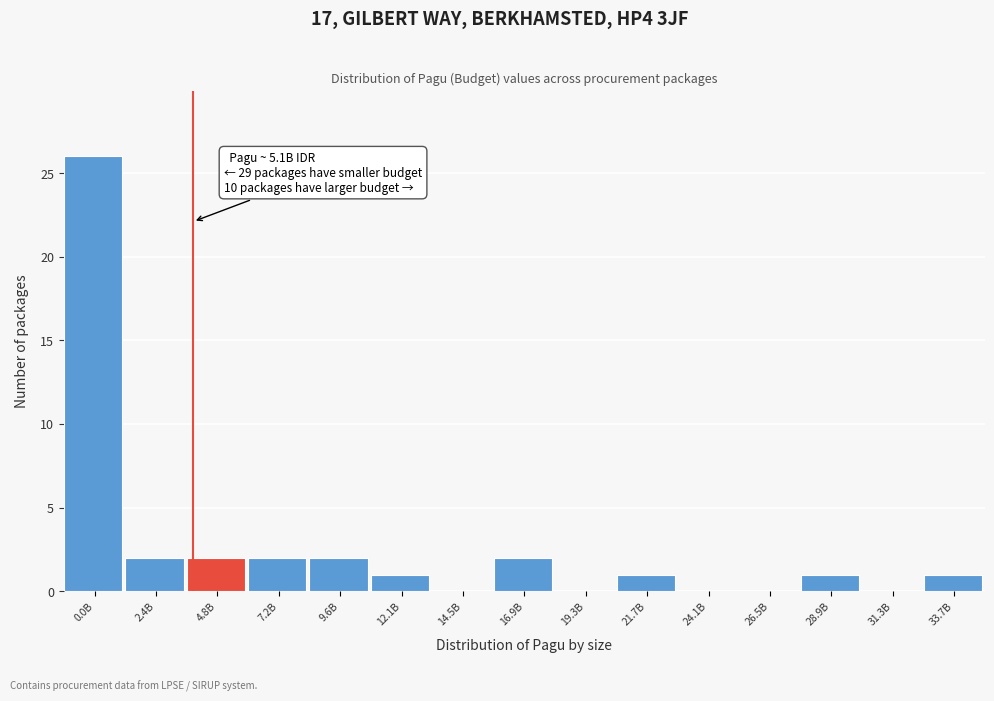

Reading left to right, transcribe all the data shown in this chart.

0.0B=26	2.4B=2	4.8B=2	7.2B=2	9.6B=2	12.1B=1	14.5B=0	16.9B=2	19.3B=0	21.7B=1	24.1B=0	26.5B=0	28.9B=1	31.3B=0	33.7B=1